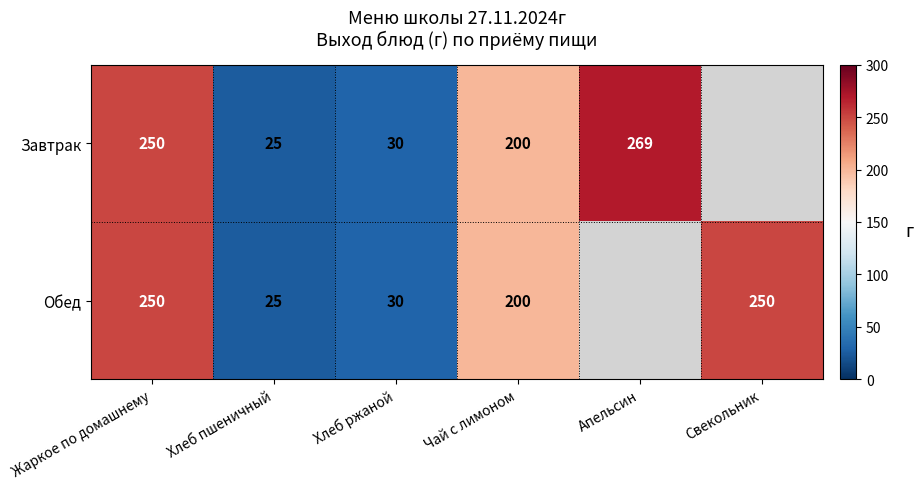

At which category is the sum across all series the highest?

Жаркое по домашнему